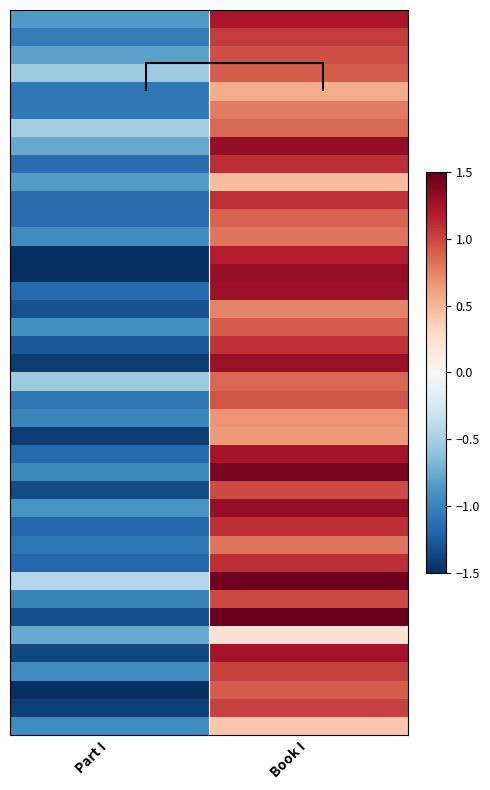

At how many categories does at least one series exceed -1?

2